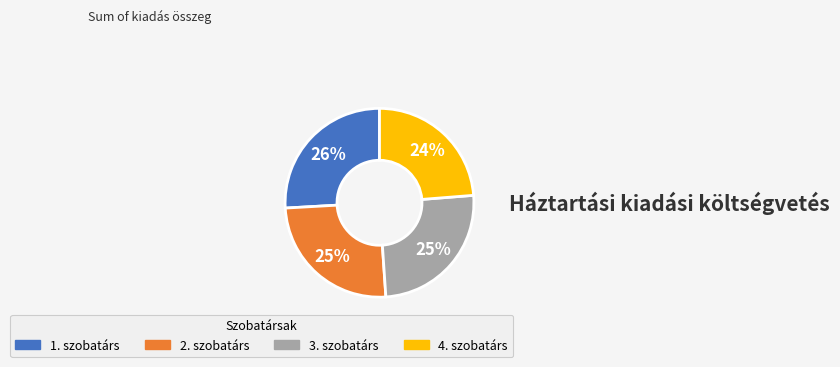

Is the sum of 4. szobatárs and 3. szobatárs greater than half?

No